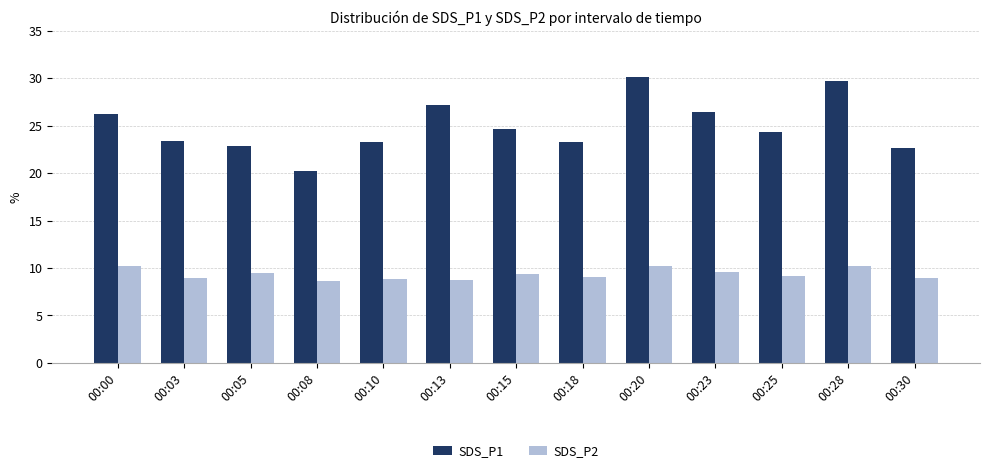

At 00:08, list the series in order from smallest to largest.

SDS_P2, SDS_P1